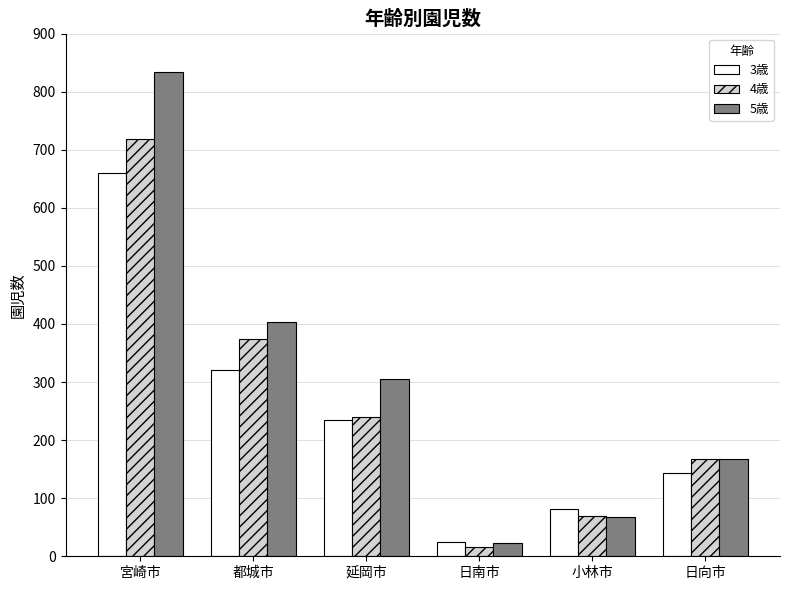

What is the difference between the highest and lowest values at 延岡市?

71